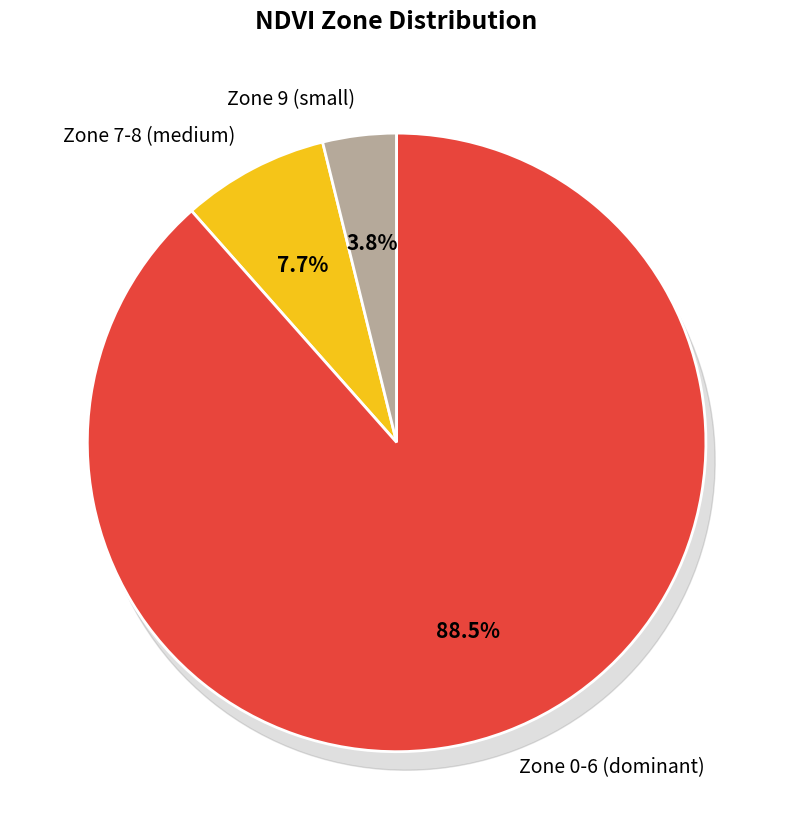

To the nearest percent, what is the difference between the largest and smallest slice percentages?

30%